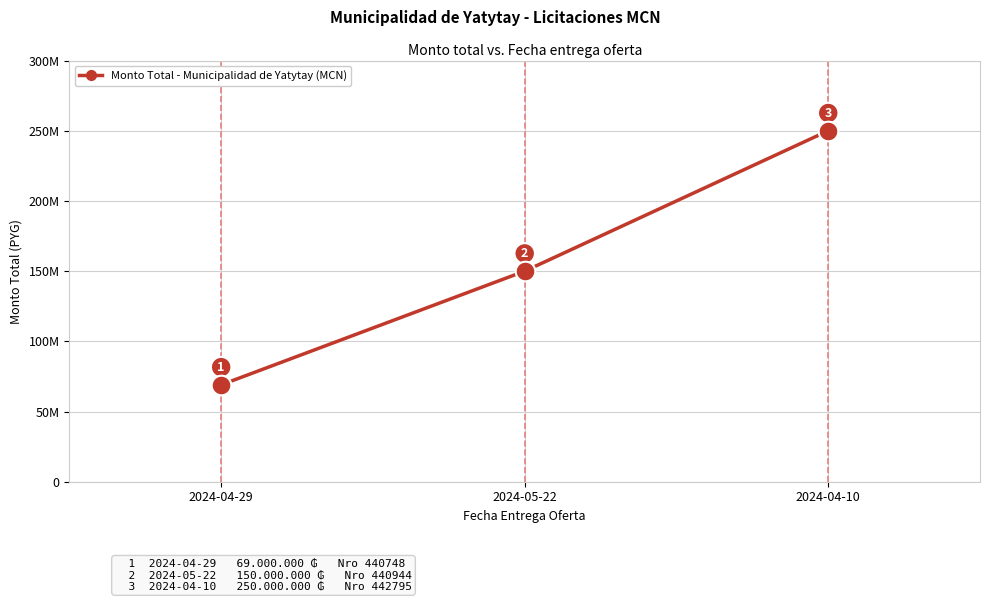

Which has a higher value, 2024-04-29 or 2024-04-10?

2024-04-10